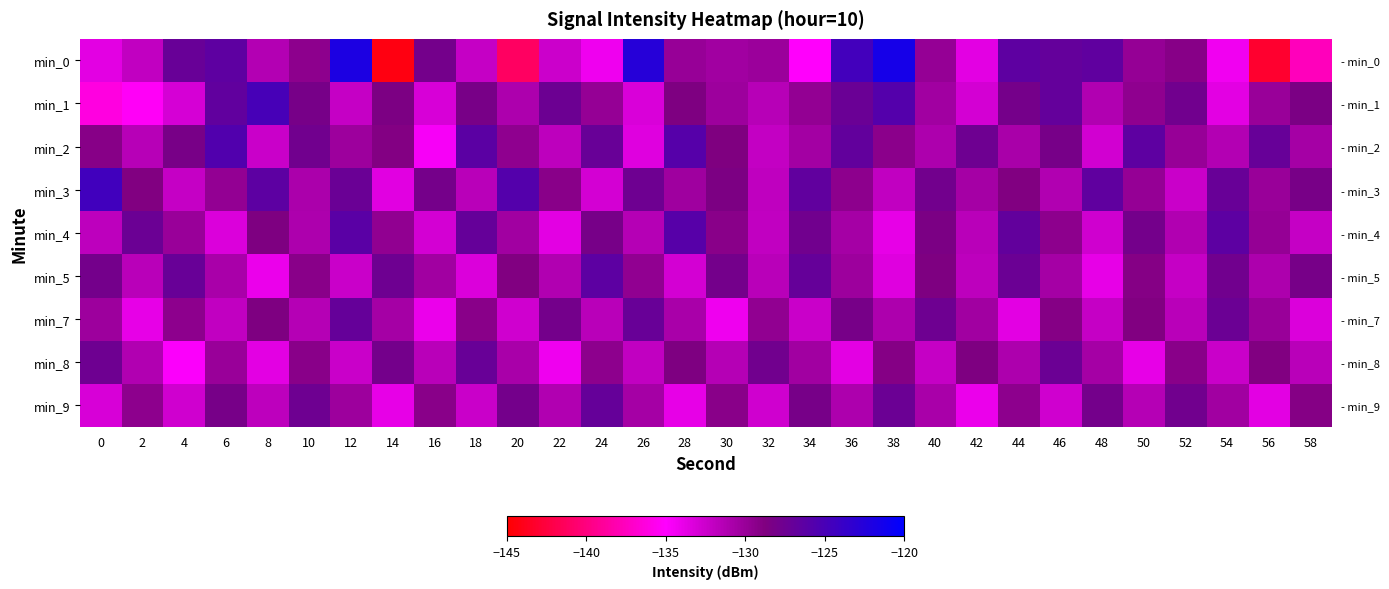

Is it true that min_5 equals -73.9 at 16?

False